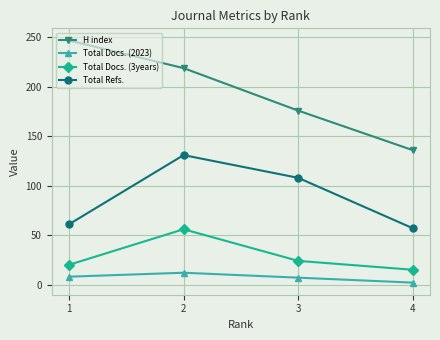

At how many categories does at least one series exceed 31?

4